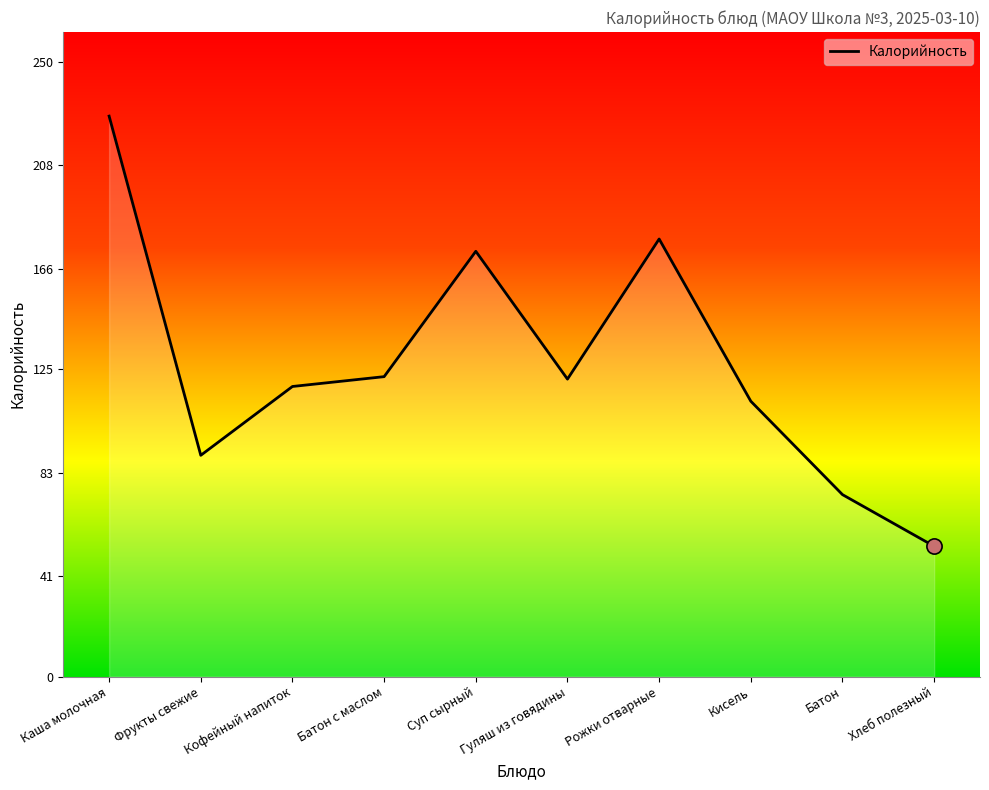

What is the ratio of the value at Каша молочная to the value at Фрукты свежие?

2.5